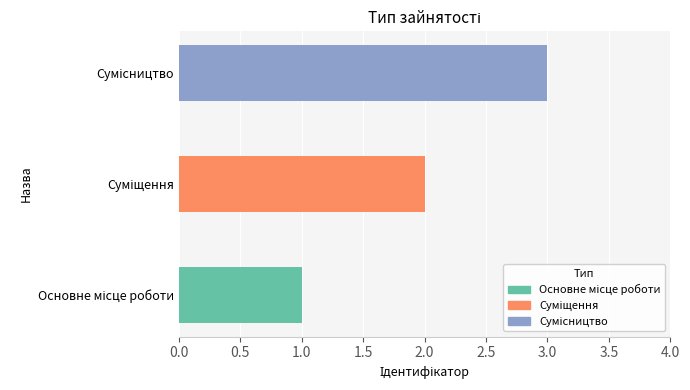

What is the sum of all values?

6